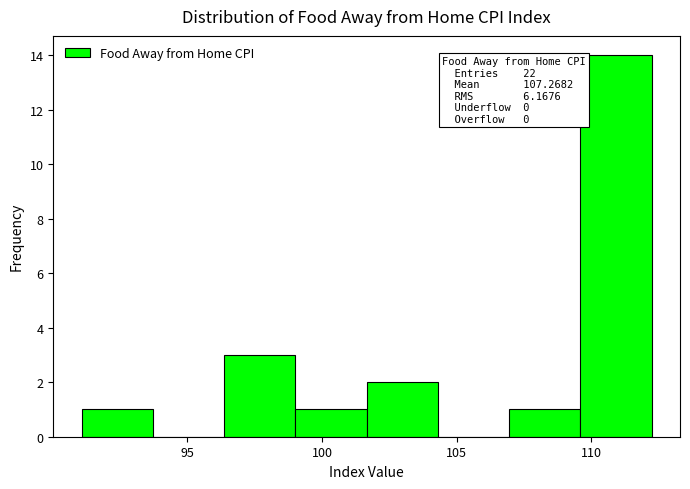

Which range on the x-axis has the tallest bar?

109.5 to 112.0